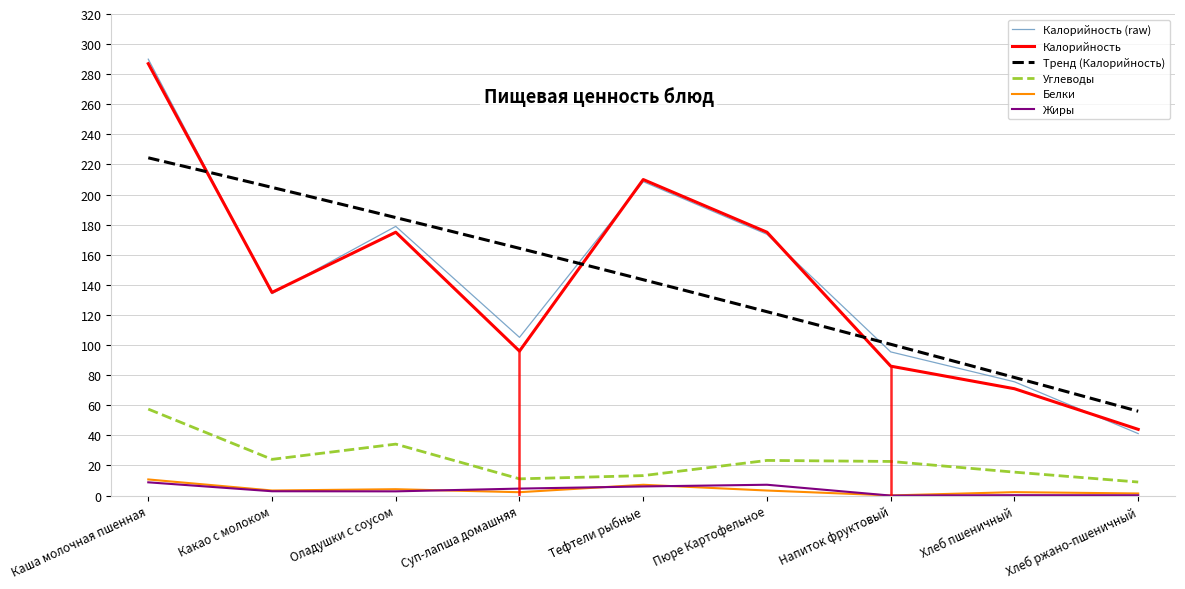

True or false: Углеводы and Жиры cross at least once.

False